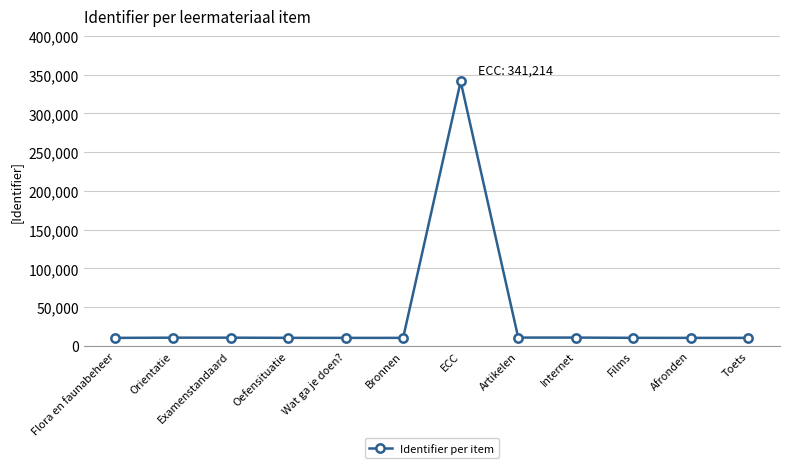

Is this an area chart (filled region under the line)?

No